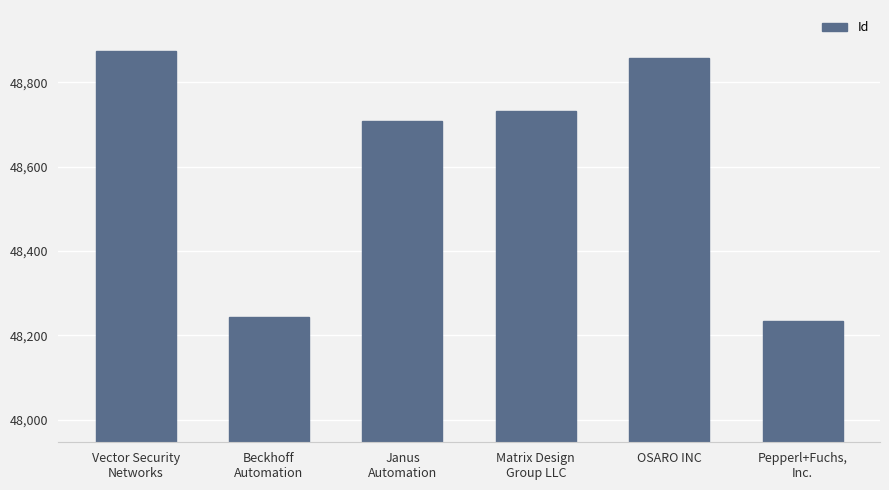

Reading left to right, what are all the values shown in this chart?

Vector Security
Networks=48875	Beckhoff
Automation=48243	Janus
Automation=48707	Matrix Design
Group LLC=48731	OSARO INC=48857	Pepperl+Fuchs,
Inc.=48235